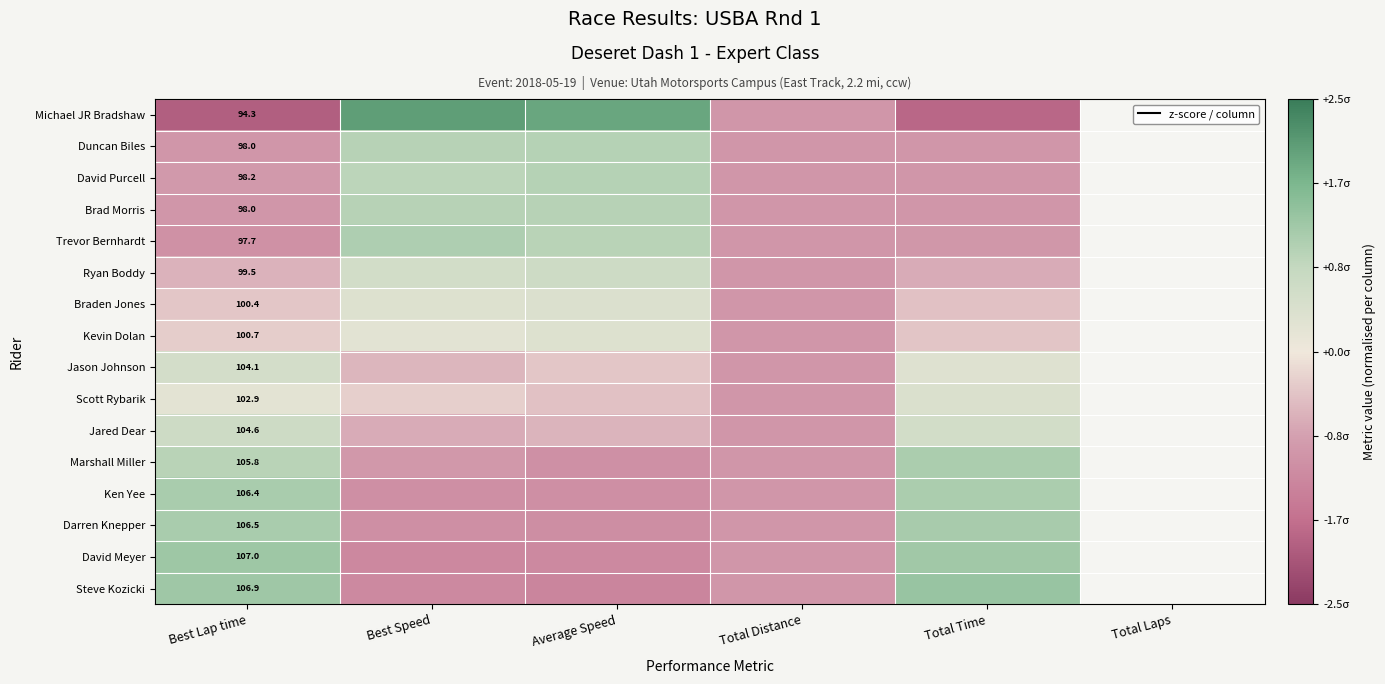

List the labels in order of Darren Knepper value, smallest first.

Average Speed, Best Speed, Total Distance, Best Lap time, Total Time, Total Laps